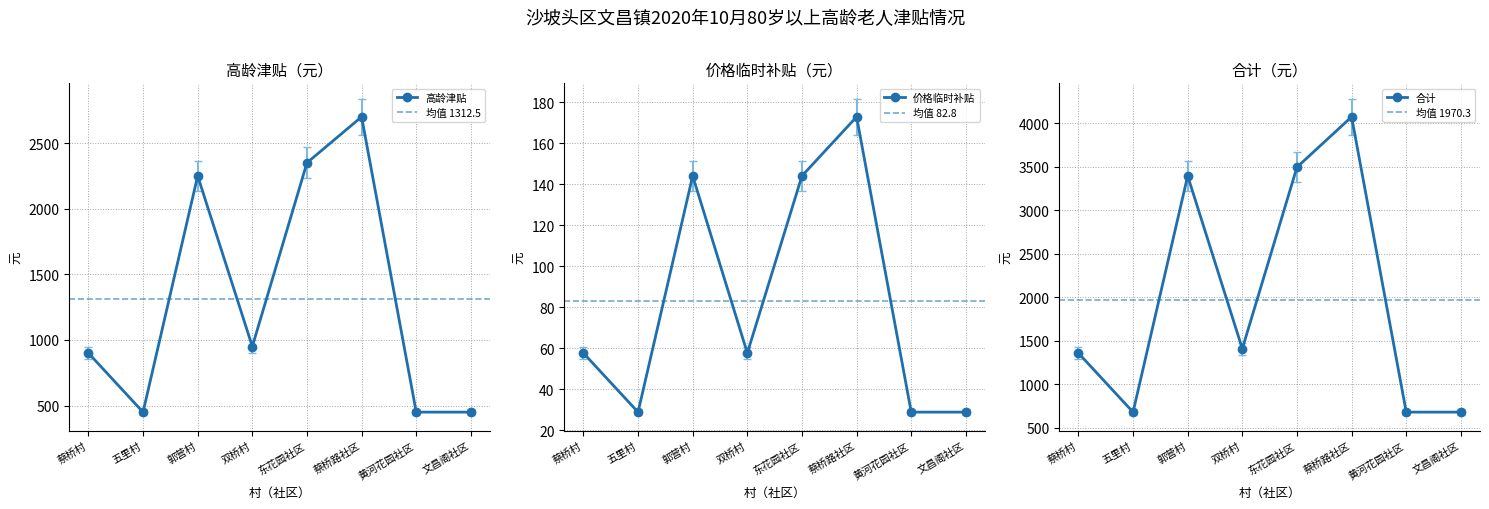

Between 蔡桥村 and 黄河花园社区, which is larger?

蔡桥村